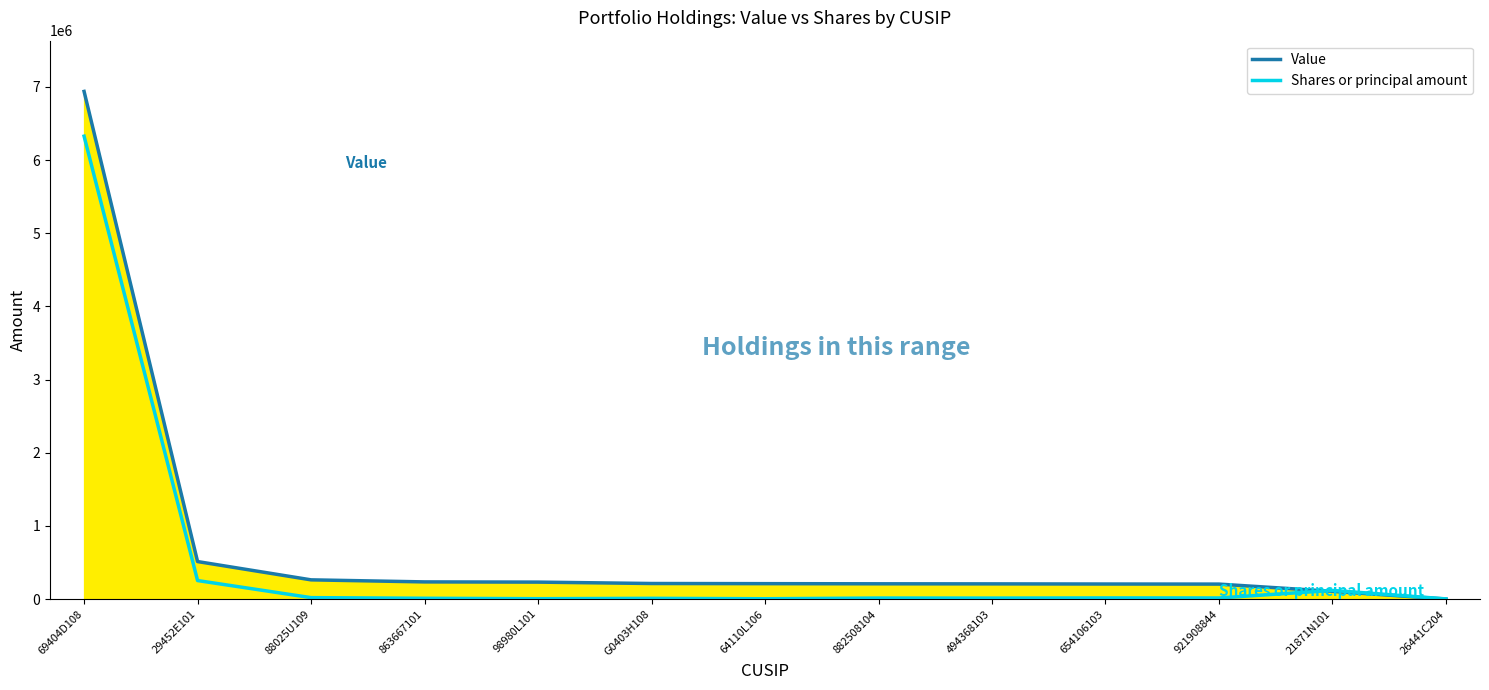

True or false: Value and Shares or principal amount cross at least once.

True